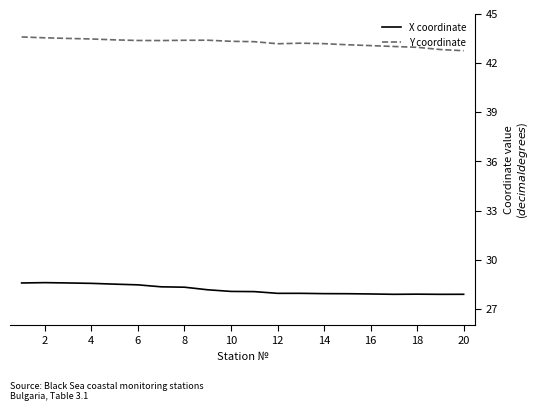

True or false: Y coordinate and X coordinate intersect in this chart.

False